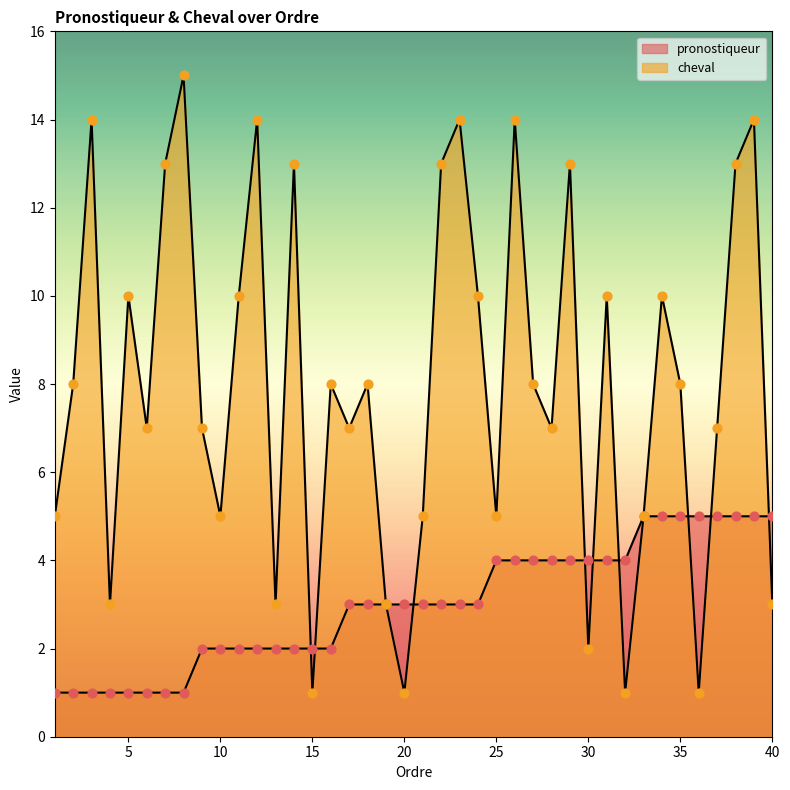

Which series reaches the maximum Y coordinate?

cheval